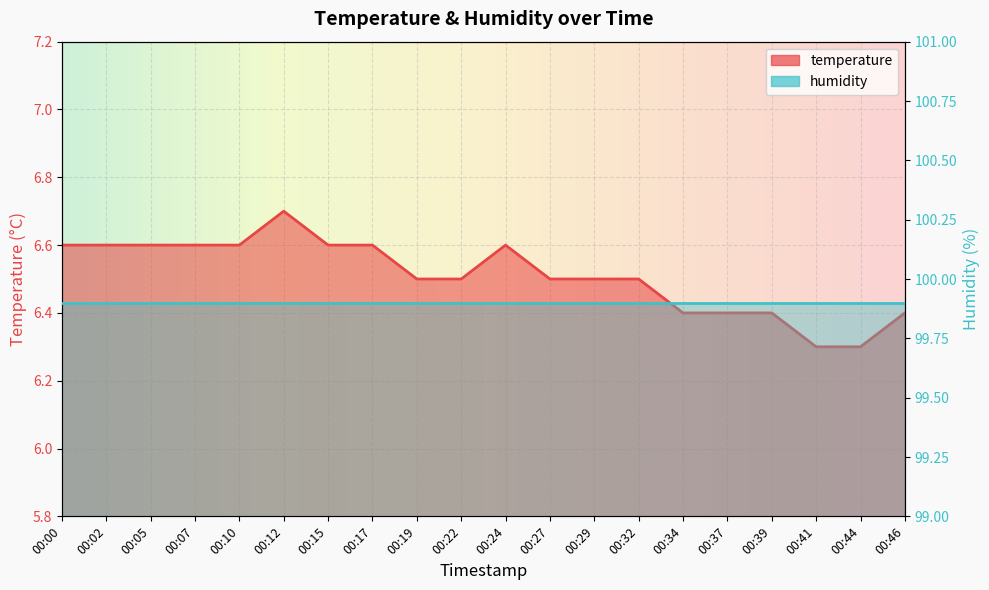

What value does the data have at 00:29?

6.5